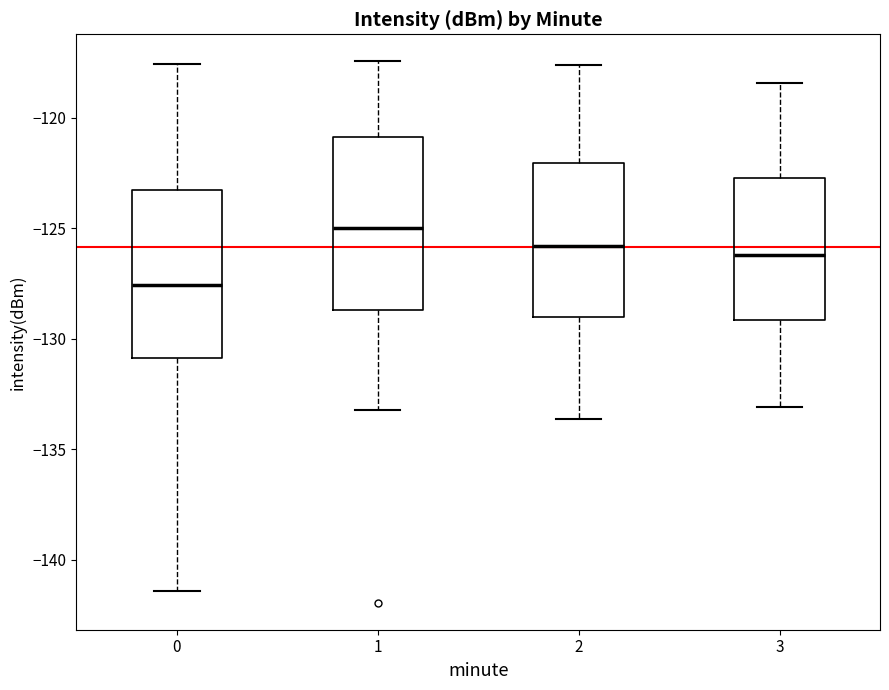

Reading left to right, read every box against the y-axis: the position of its median line, the range the box covers, and the ends of its whiskers. The values are not printed on the chart, so give them approximately, as read against the axis.

0: median -127.5, box -131.0 to -123.5, whiskers -141.5 to -117.5
1: median -125.0, box -128.5 to -121.0, whiskers -133.0 to -117.5
2: median -126.0, box -129.0 to -122.0, whiskers -133.5 to -117.5
3: median -126.0, box -129.0 to -122.5, whiskers -133.0 to -118.5